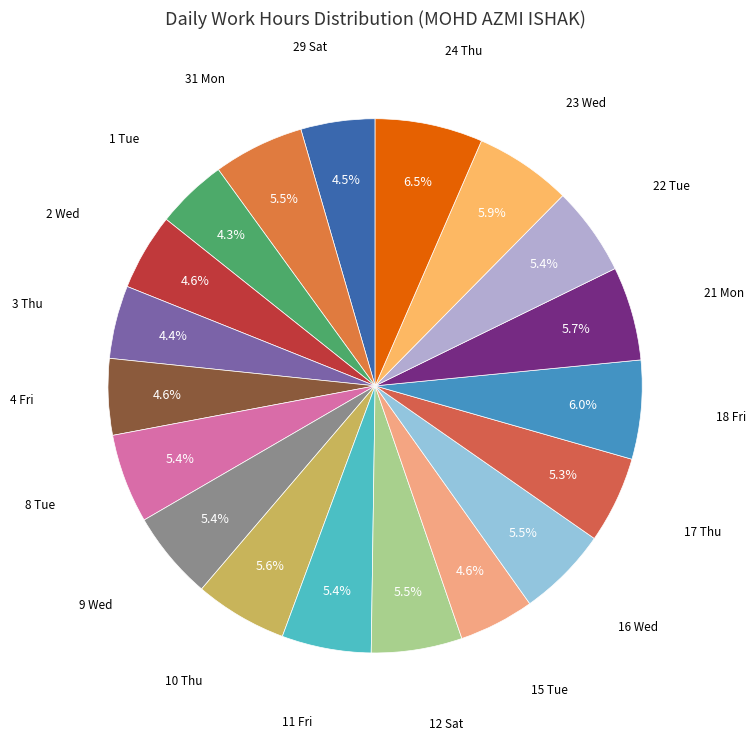

Which category has the biggest portion of the pie?

24 Thu